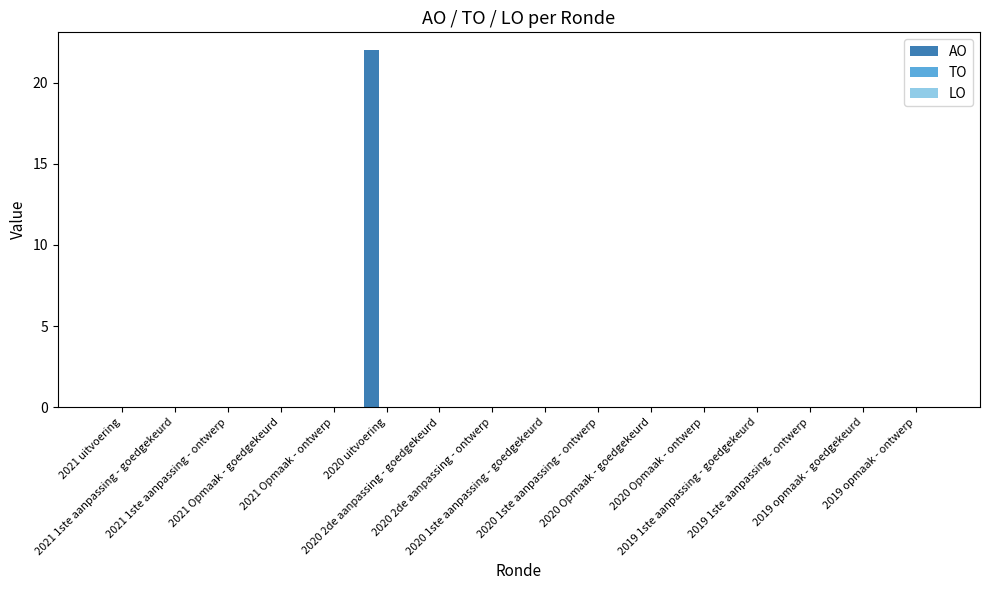

What is the maximum value shown in the chart?

22